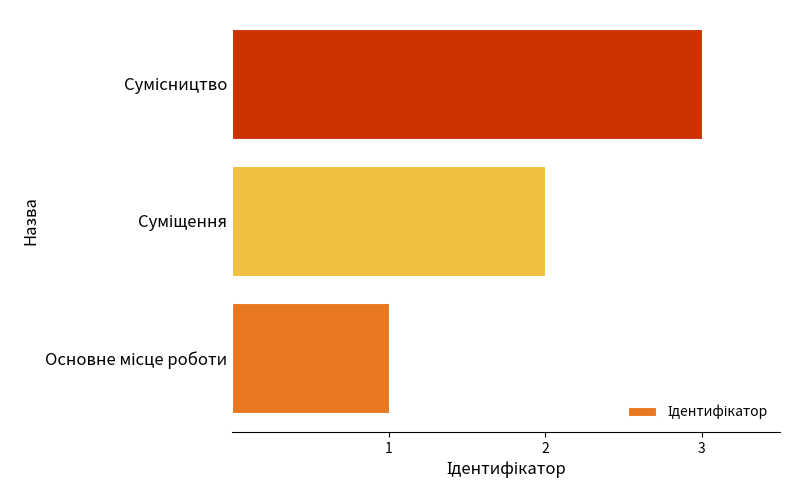

What is the average value?

2